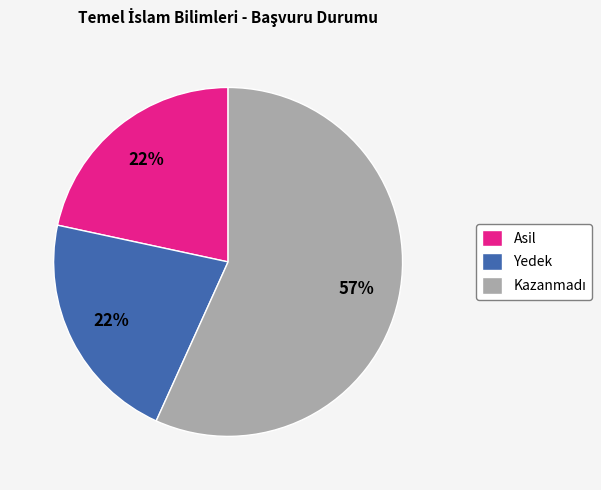

Do Asil and Yedek together represent more than half of the pie?

No